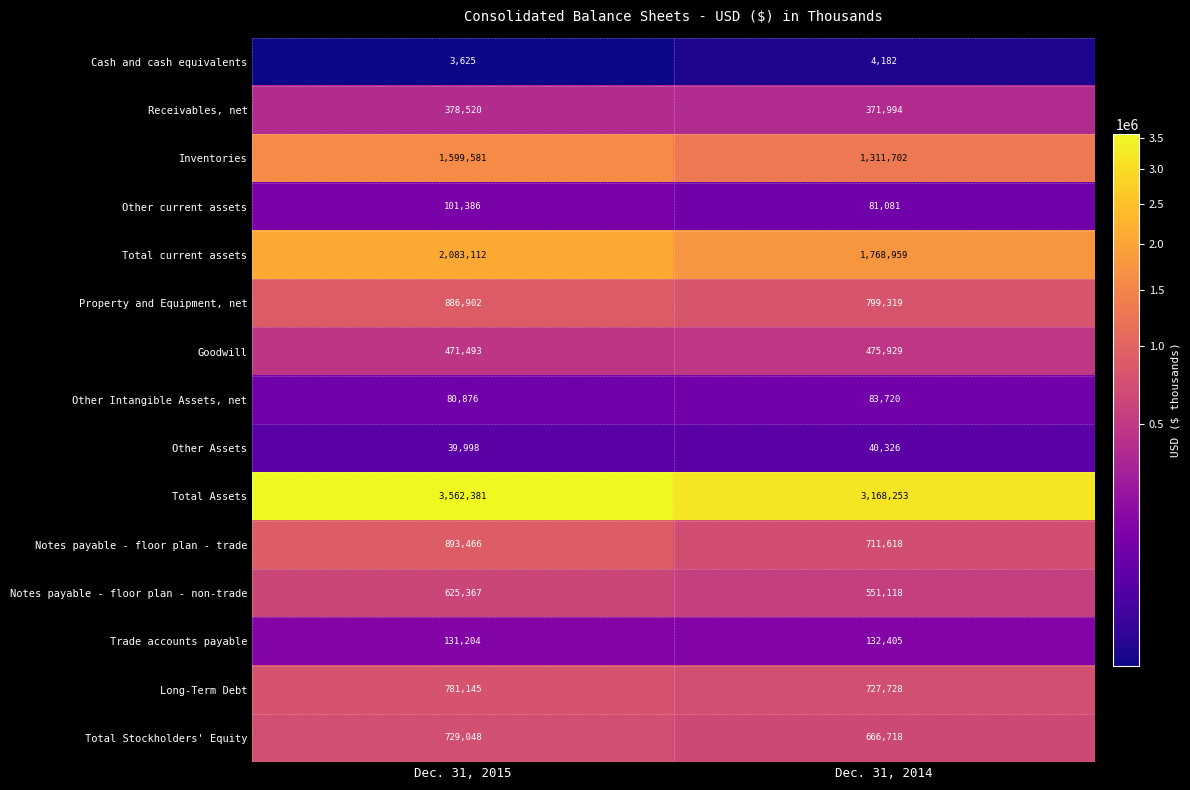

What is the total value across all series at Dec. 31, 2015?

12368104